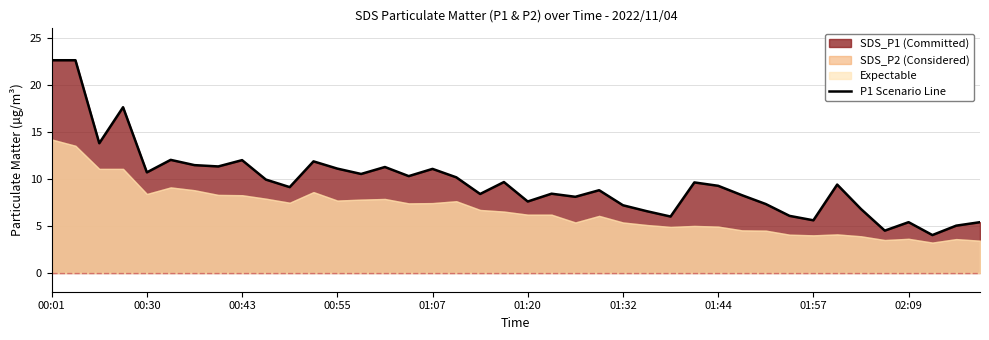

What is the ratio of the value at 26 to the value at 34?

0.9